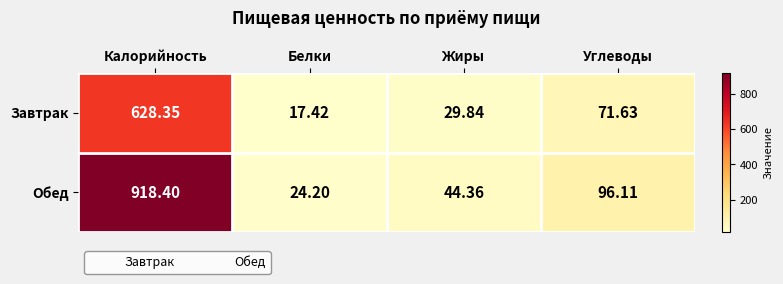

Which series has the largest total across all categories?

Обед